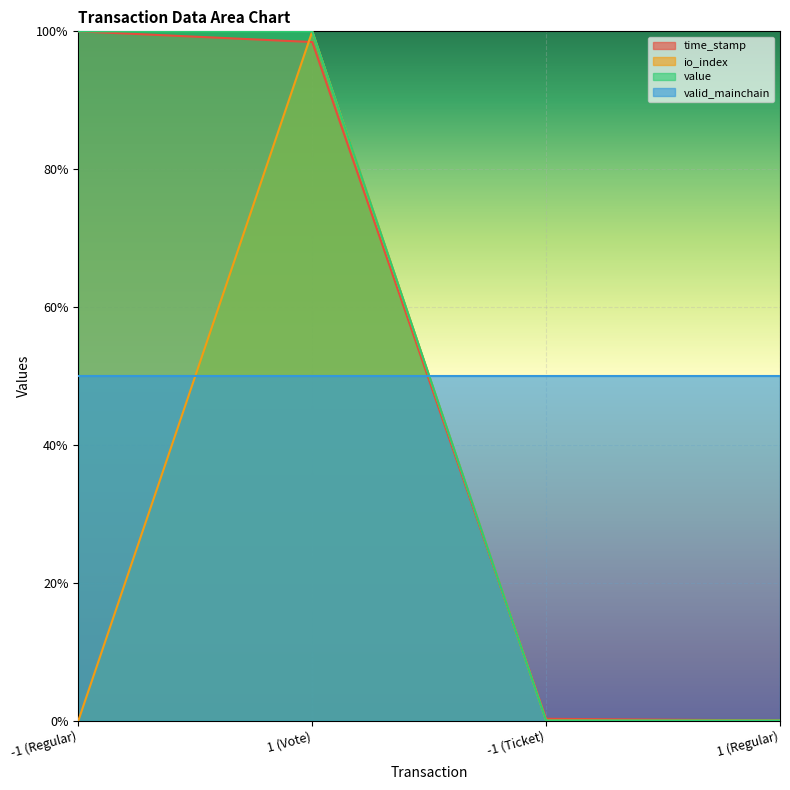

What are all the series names shown in the legend?

time_stamp, io_index, value, valid_mainchain